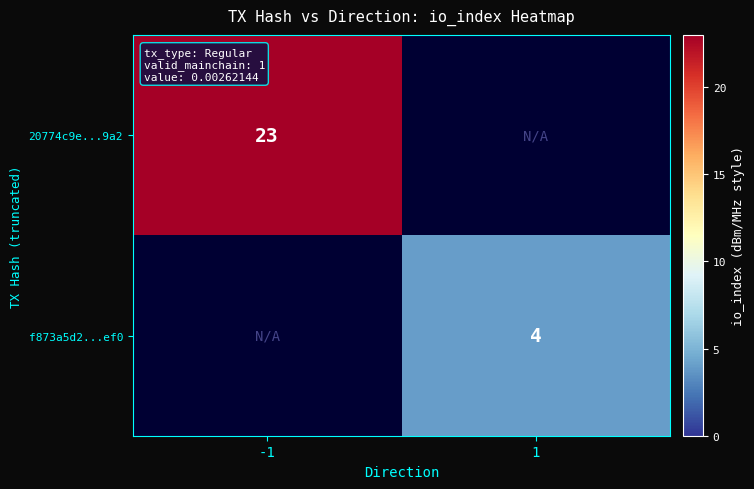

At which category does the chart reach its minimum across all series?

1